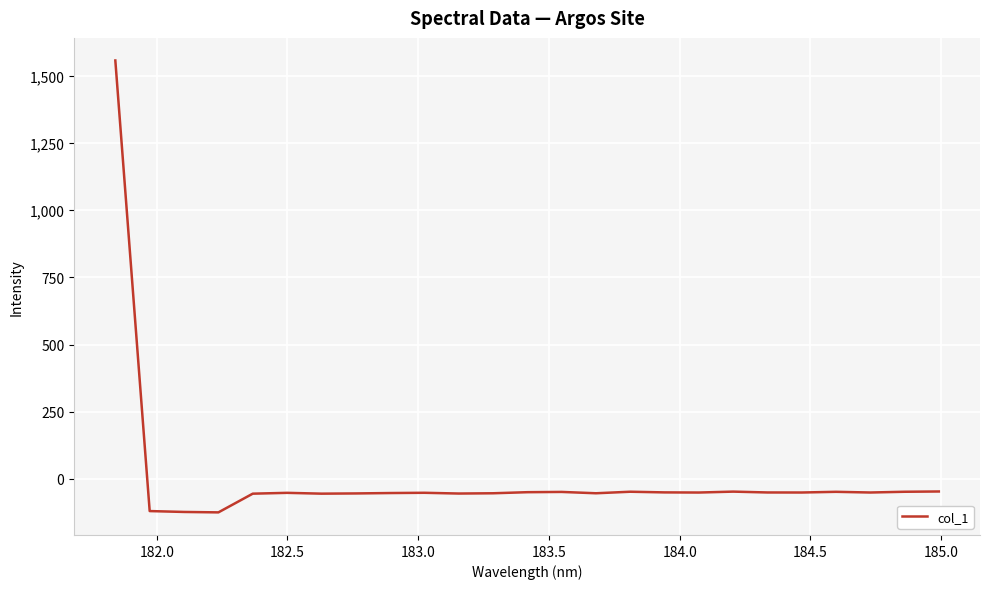

Count the number of values greater than -50.

8